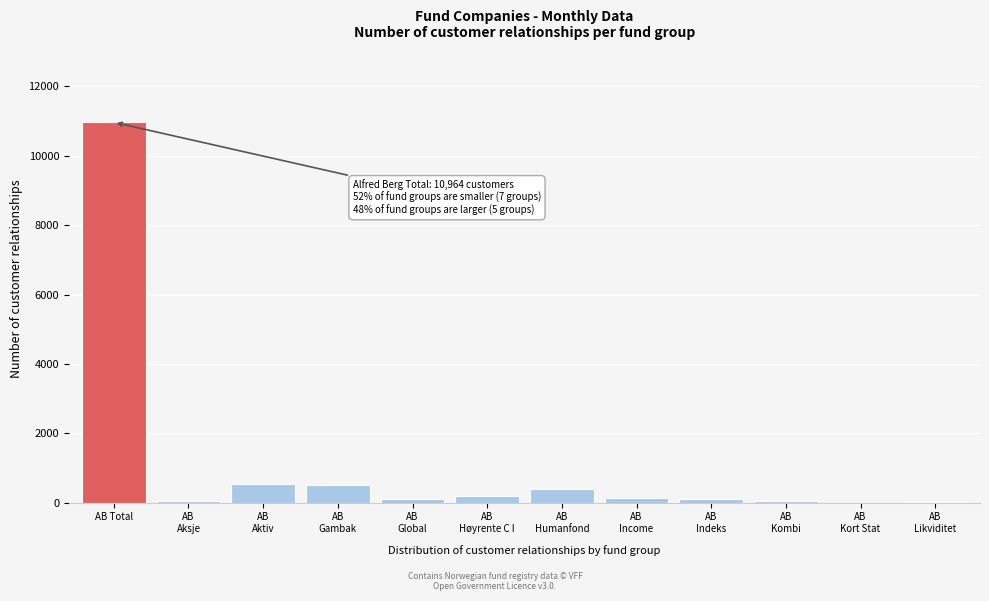

What is the greatest value displayed?

10964